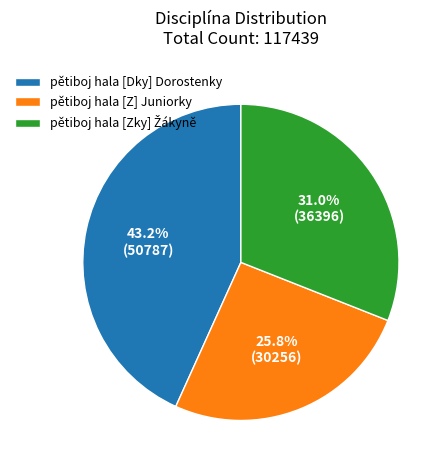

What percentage do pětiboj hala [Z] Juniorky and pětiboj hala [Dky] Dorostenky together represent?

69.0%